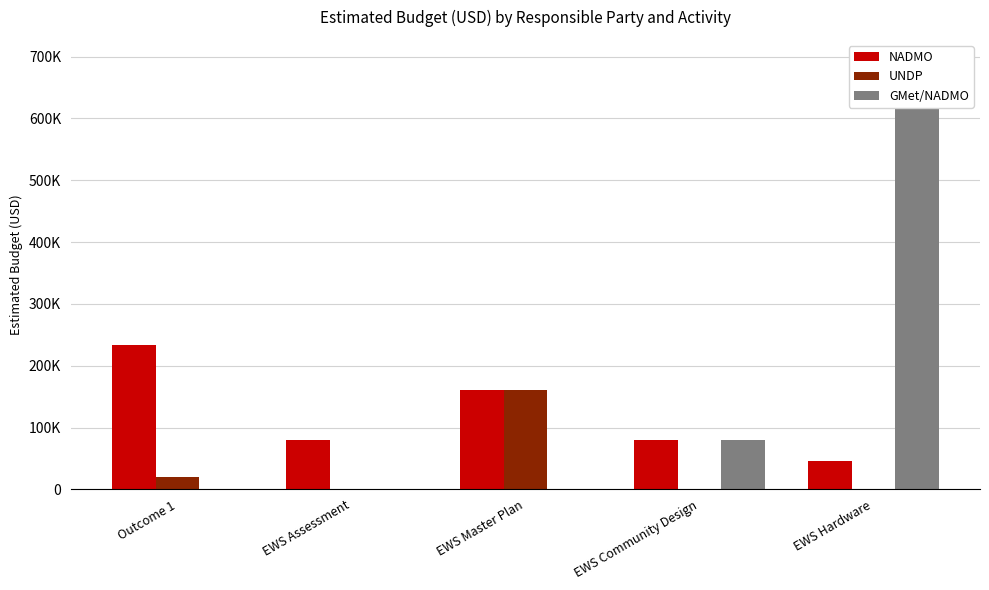

How many positive values does the UNDP series have?

2